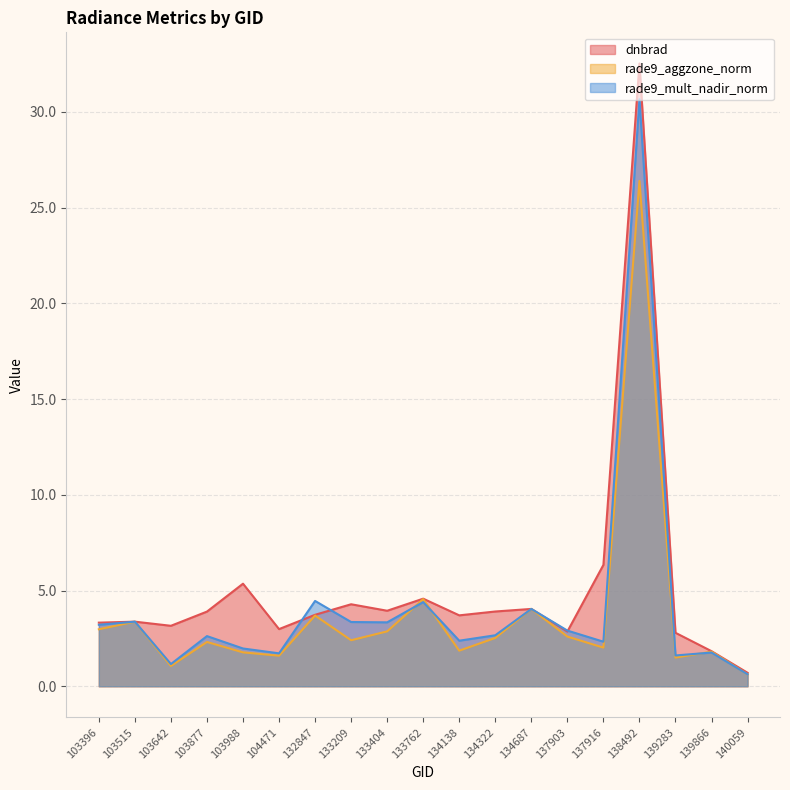

Which series has the largest range (max minus min)?

dnbrad